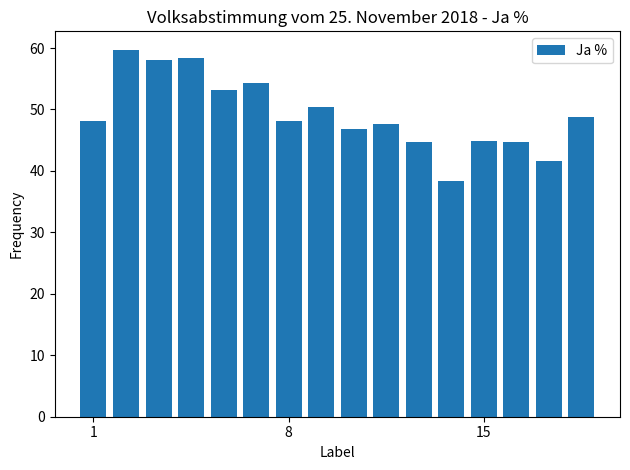

What is the value of the 4th bar from the left?

58.4